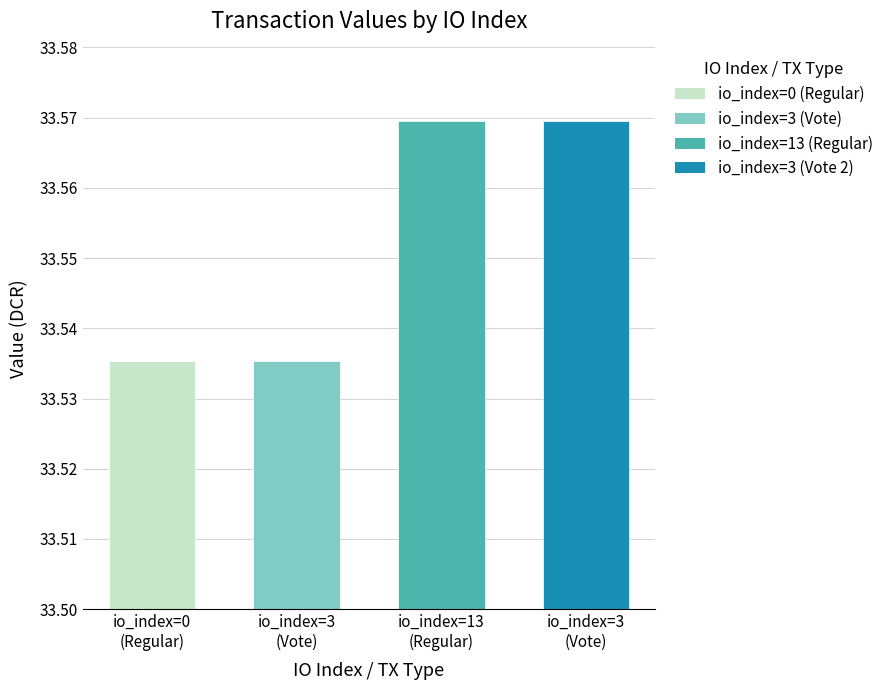

Reading left to right, transcribe all the data shown in this chart.

33.5	33.5	33.6	33.6